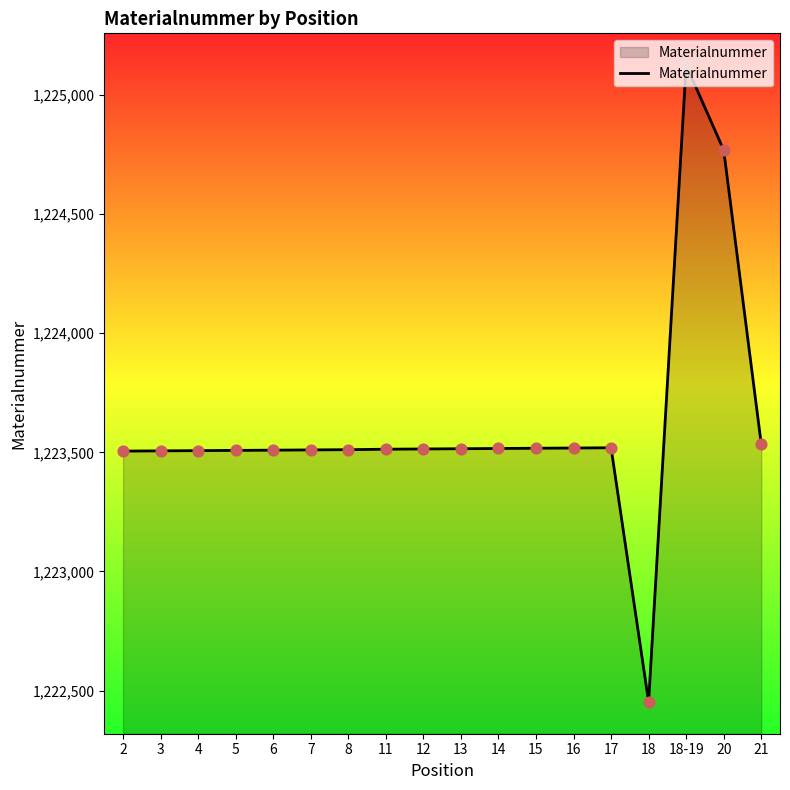

Approximately how many times larger is the value at 21 compared to 6?

1.0